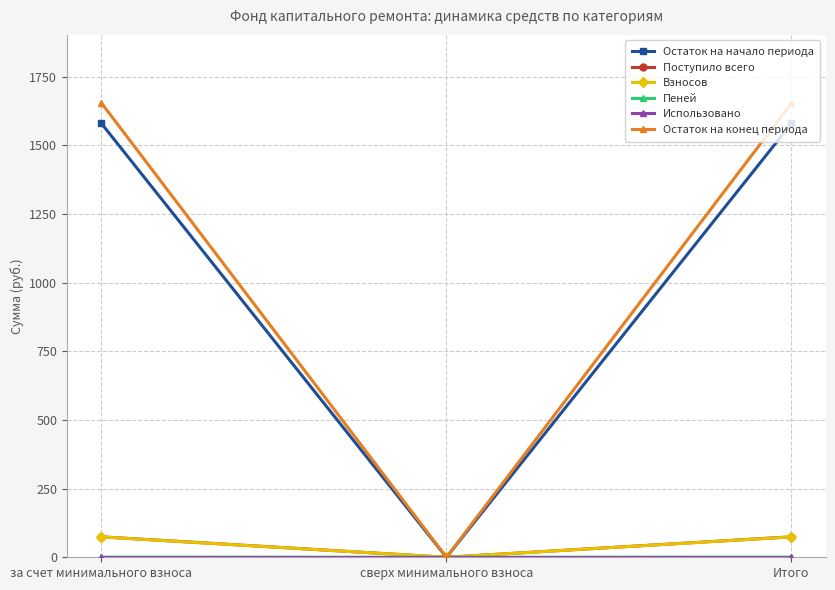

What is the label of the 1st point from the left?

за счет минимального взноса